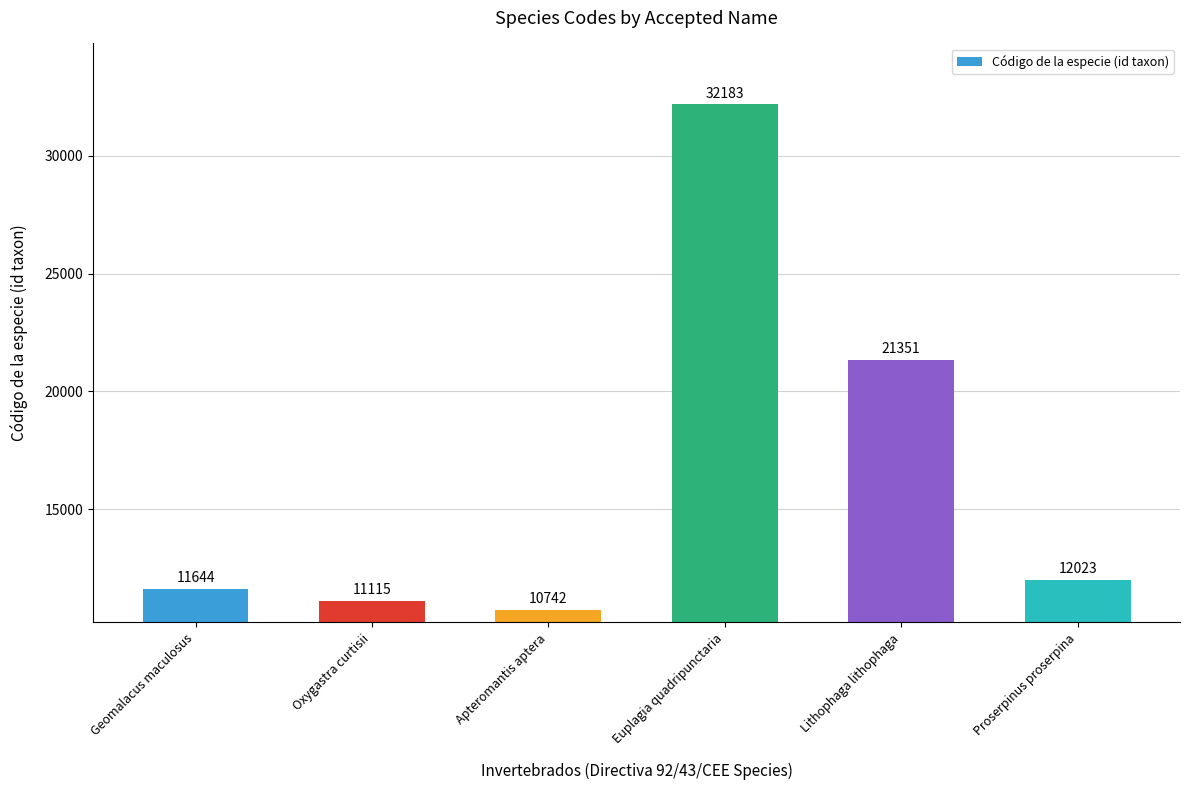

What is the change in value from Geomalacus maculosus to Lithophaga lithophaga?

+9707